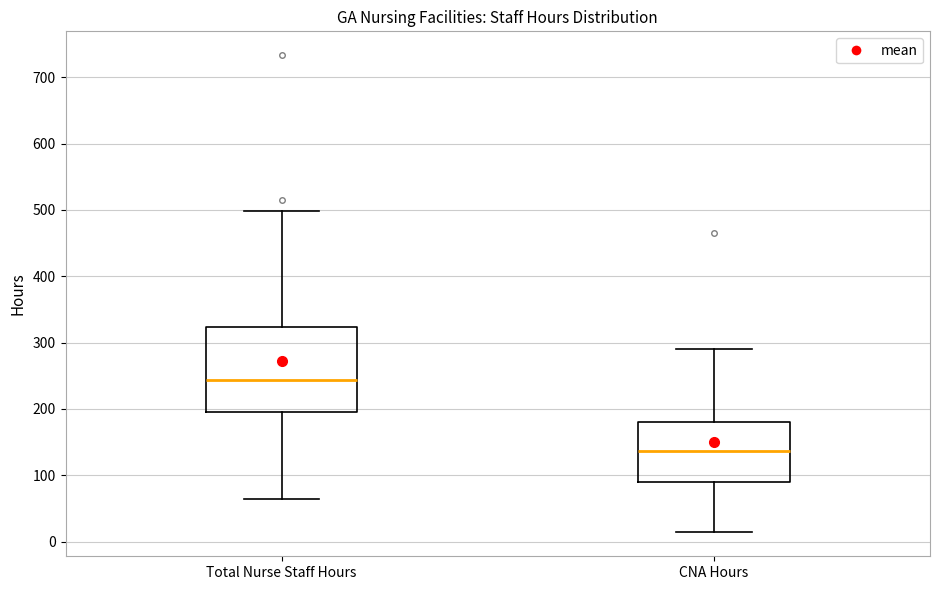

Reading left to right, transcribe this box plot: for each box, give where its median line is, the range the box spans, and where its two whiskers end, as read against the y-axis. The values are not printed on the chart, so give them approximately, as read against the axis.

Total Nurse Staff Hours: median 240, box 200 to 320, whiskers 60 to 500
CNA Hours: median 140, box 90 to 180, whiskers 10 to 290